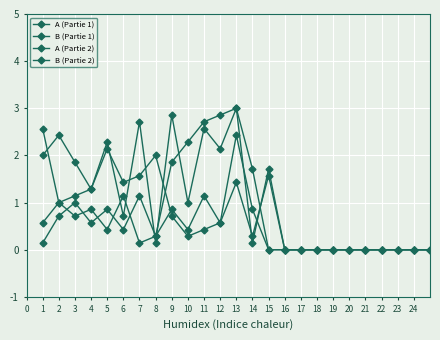

Reading left to right, what are all the values shown in this chart?

A (Partie 1): 0.1	0.7	1.0	0.6	0.9	0.4	1.1	0.3	0.9	0.4	1.1	0.6	1.4	0.3	1.6	0.0	0.0	0.0	0.0	0.0	0.0	0.0	0.0	0.0	0.0
B (Partie 1): 2.0	2.4	1.9	1.3	2.3	0.7	2.7	0.1	2.9	1.0	2.6	2.1	3.0	1.7	0.0	0.0	0.0	0.0	0.0	0.0	0.0	0.0	0.0	0.0	0.0
A (Partie 2): 0.6	1.0	0.7	0.9	0.4	1.1	0.1	0.3	1.9	2.3	2.7	2.9	3.0	0.1	1.7	0.0	0.0	0.0	0.0	0.0	0.0	0.0	0.0	0.0	0.0
B (Partie 2): 2.6	1.0	1.1	1.3	2.1	1.4	1.6	2.0	0.7	0.3	0.4	0.6	2.4	0.9	0.0	0.0	0.0	0.0	0.0	0.0	0.0	0.0	0.0	0.0	0.0